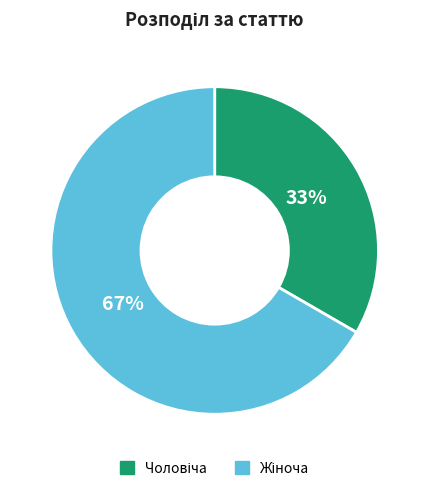

Does any single category account for the majority?

Yes